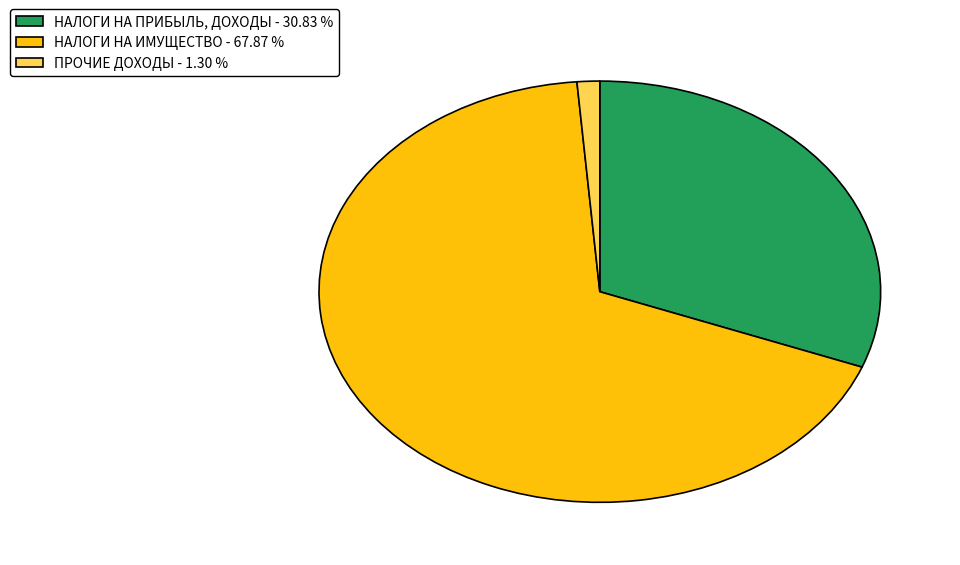

The НАЛОГИ НА ПРИБЫЛЬ, ДОХОДЫ slice represents 18% of the pie. True or false?

False